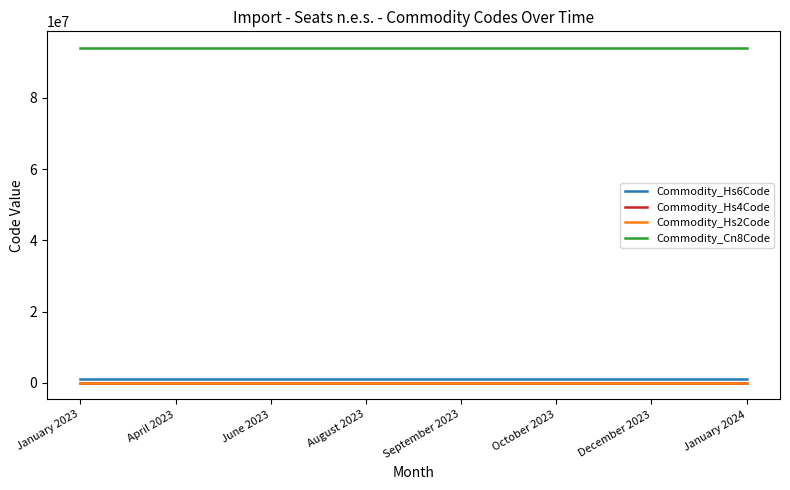

Reading left to right, what are all the values shown in this chart?

Commodity_Hs6Code: January 2023=940180	April 2023=940180	June 2023=940180	August 2023=940180	September 2023=940180	October 2023=940180	December 2023=940180	January 2024=940180
Commodity_Hs4Code: January 2023=9401	April 2023=9401	June 2023=9401	August 2023=9401	September 2023=9401	October 2023=9401	December 2023=9401	January 2024=9401
Commodity_Hs2Code: January 2023=94	April 2023=94	June 2023=94	August 2023=94	September 2023=94	October 2023=94	December 2023=94	January 2024=94
Commodity_Cn8Code: January 2023=94018000	April 2023=94018000	June 2023=94018000	August 2023=94018000	September 2023=94018000	October 2023=94018000	December 2023=94018000	January 2024=94018000